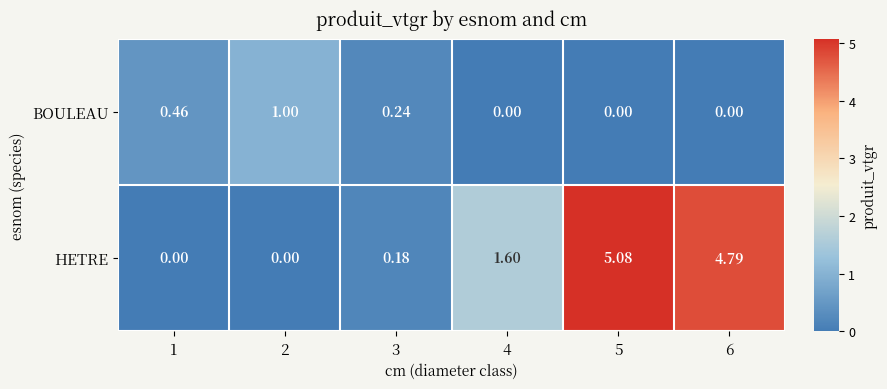

Which series has the largest total across all categories?

HETRE